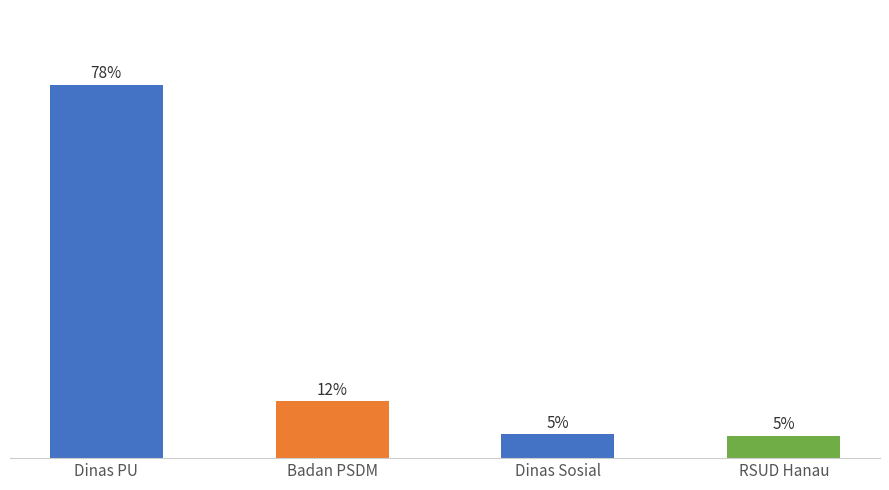

Where does the data first go above 11?

Dinas PU